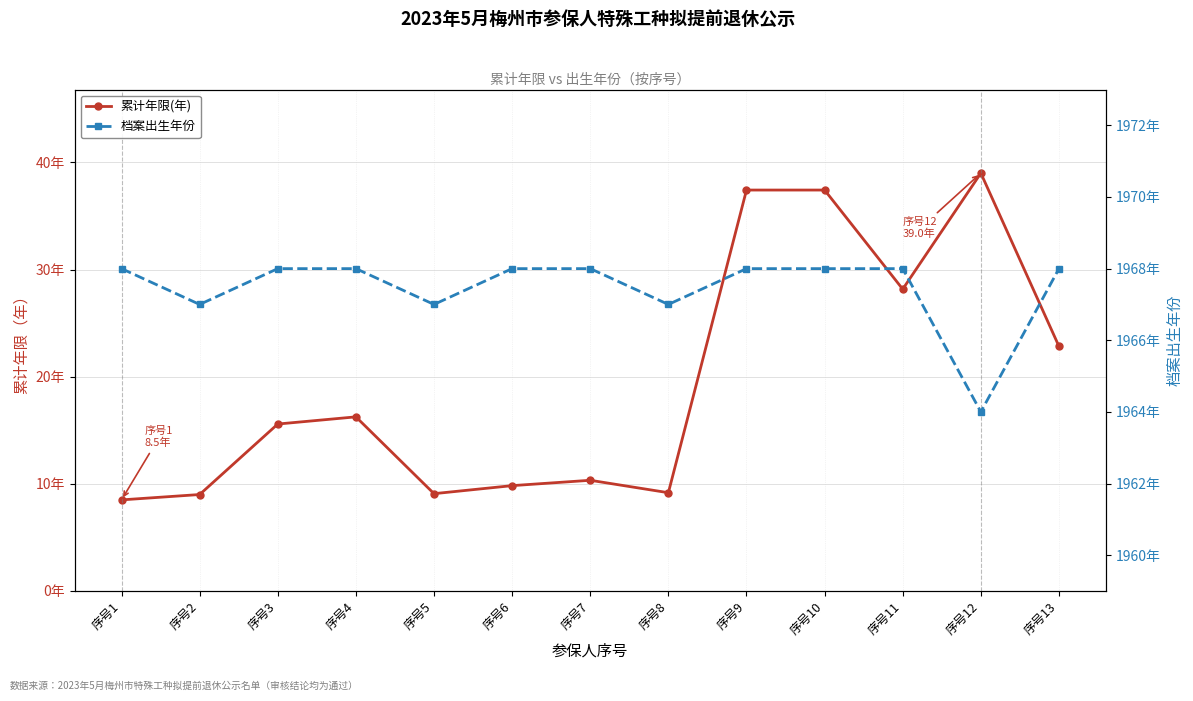

List the series in order of their peak value, lowest first.

累计年限(年), 档案出生年份